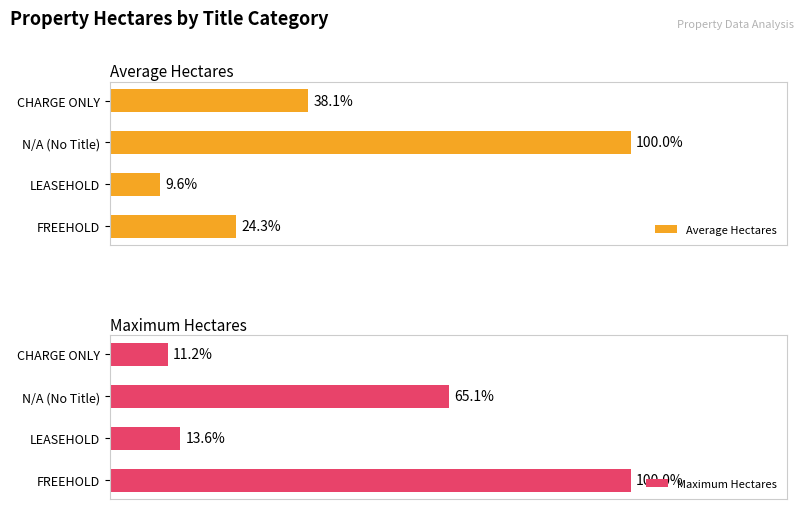

Which series has the widest spread of values?

Maximum Hectares